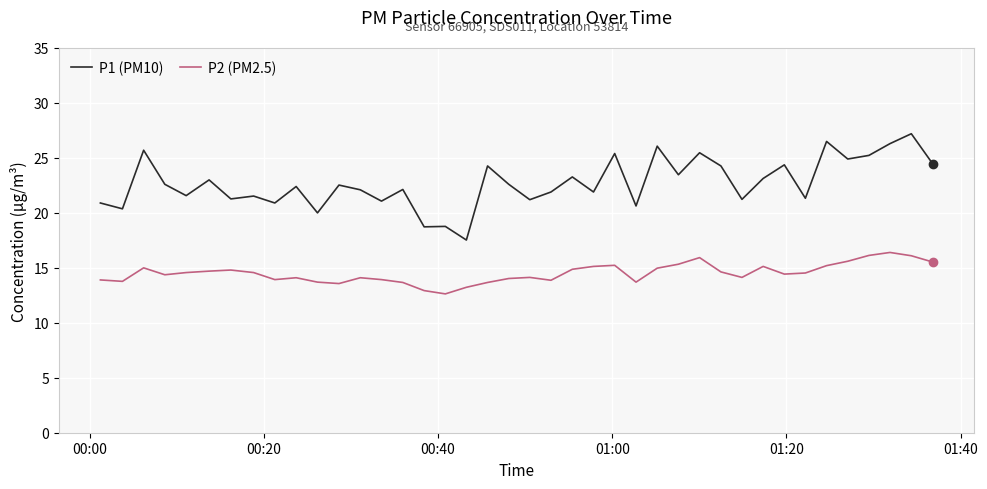

What is the maximum value shown in the chart?

27.2